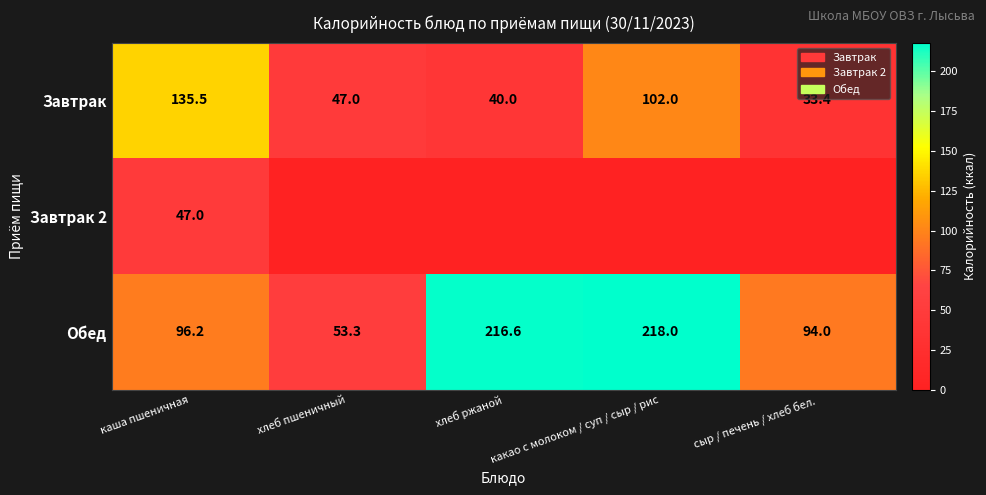

At which label does Завтрак first exceed 47?

каша пшеничная